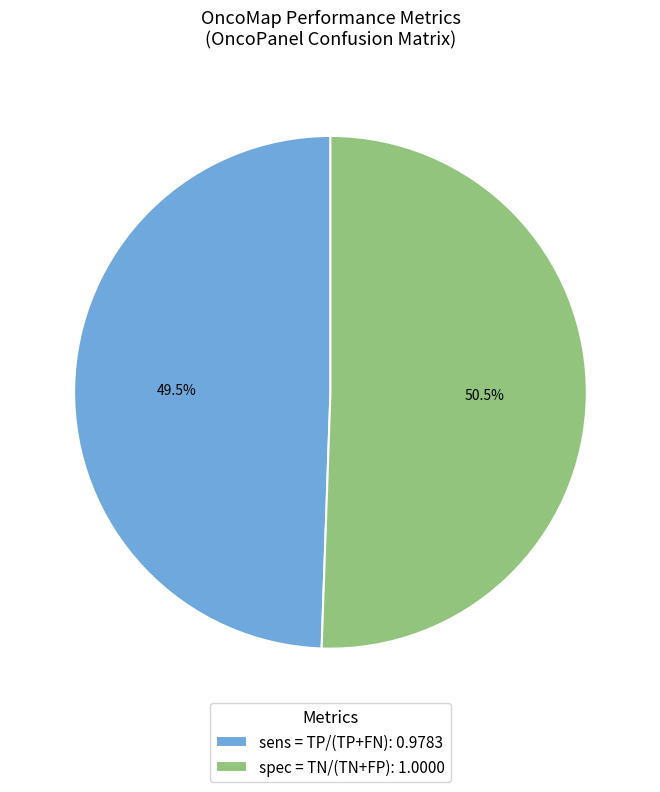

What portion of the pie excludes spec = TN/(TN+FP)?

49.5%